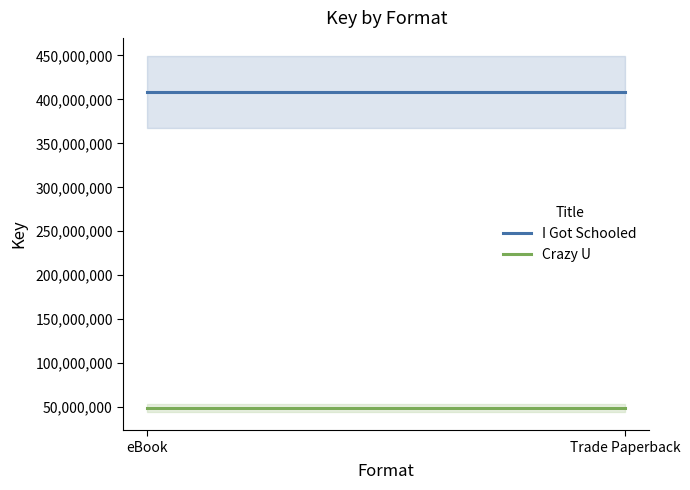

Count the number of data series in this chart.

2